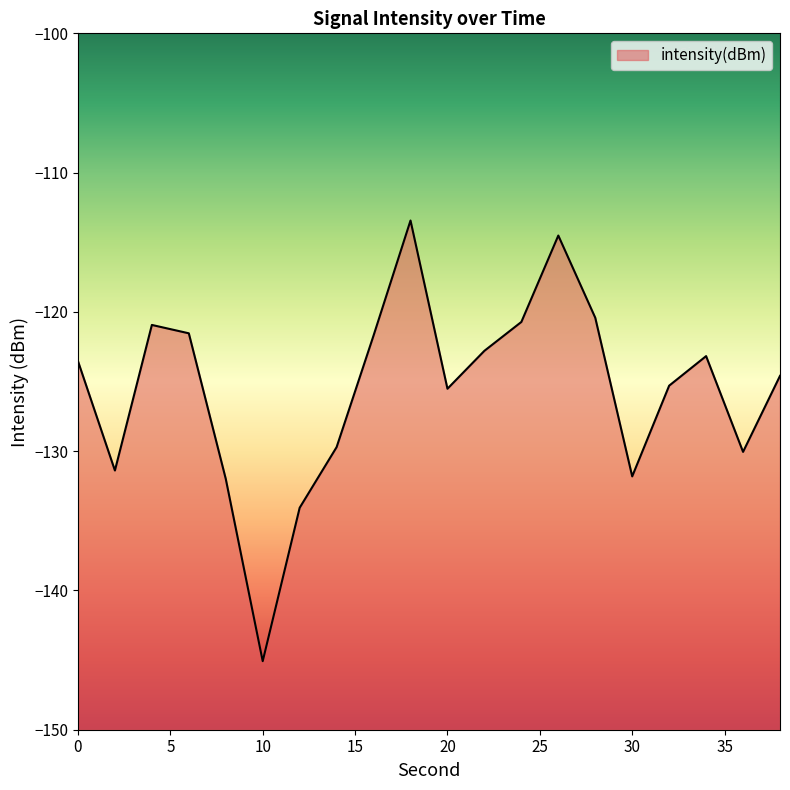

Does the chart display data point markers on the line(s)?

No